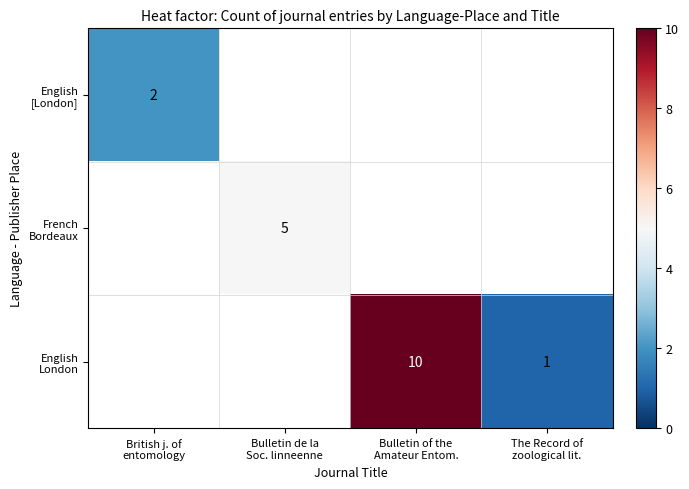

Is it true that French Bordeaux equals 1.6 at Bulletin de la Soc. linneenne?

False